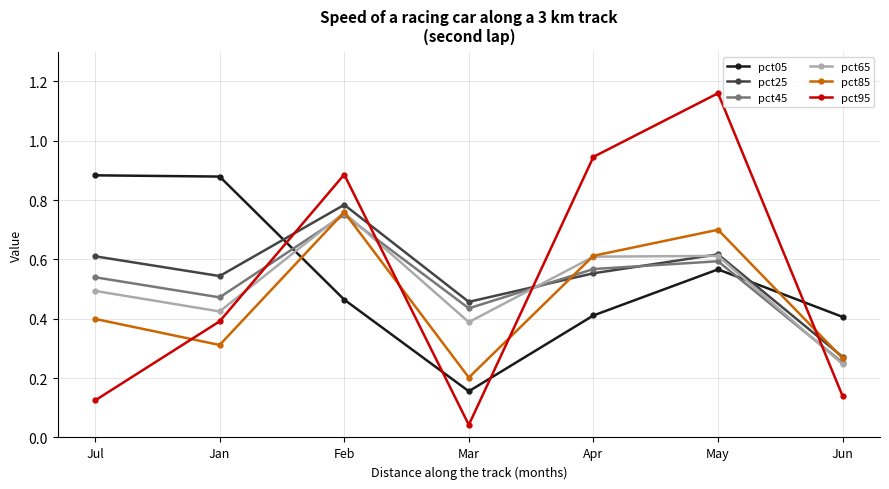

Where is the first local maximum for pct95?

Feb